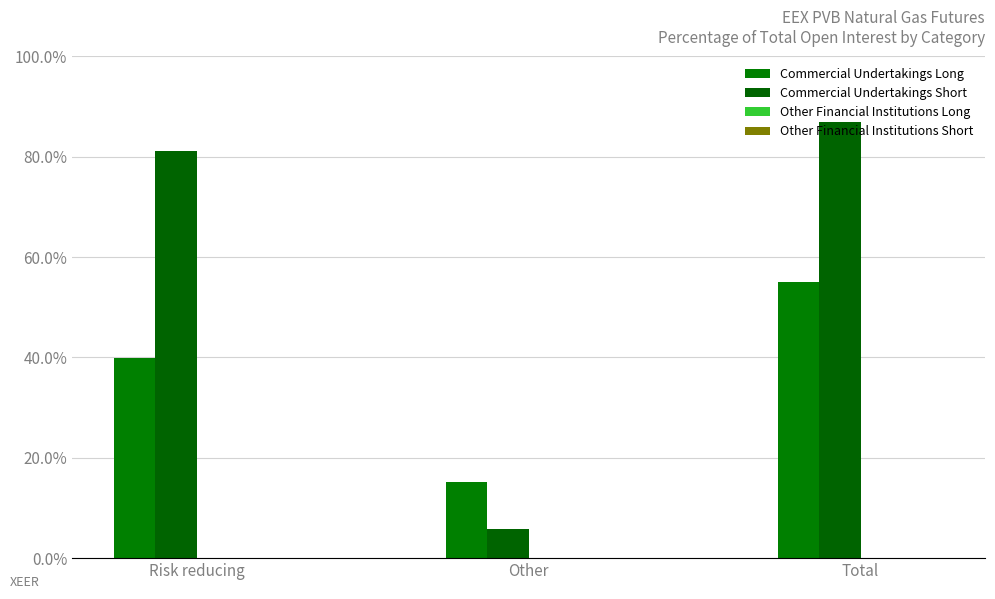

What is the label of the 2nd bar from the right?

Other